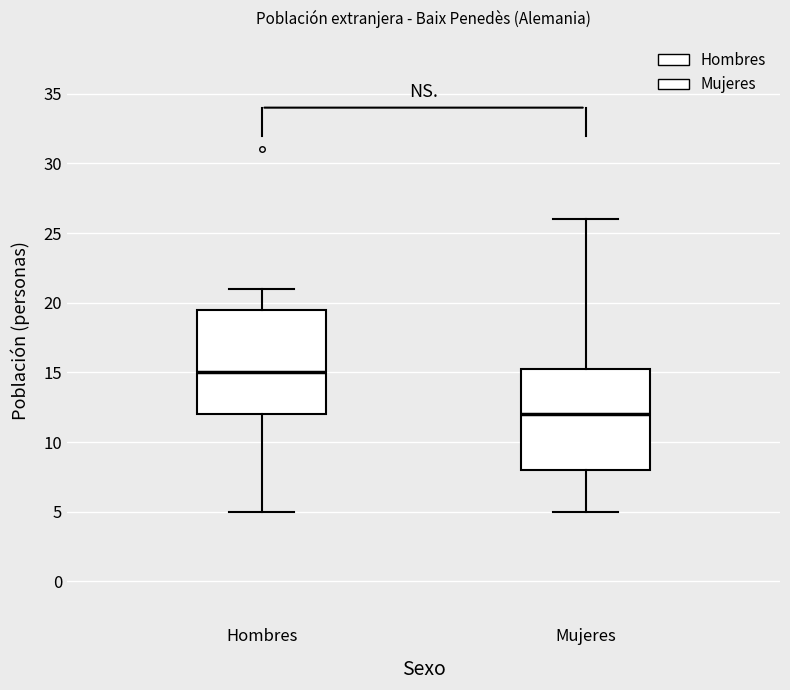

Where does the lower whisker of the box for Hombres end on the y-axis? The values are not printed on the chart, so give them approximately, as read against the axis.

5.0